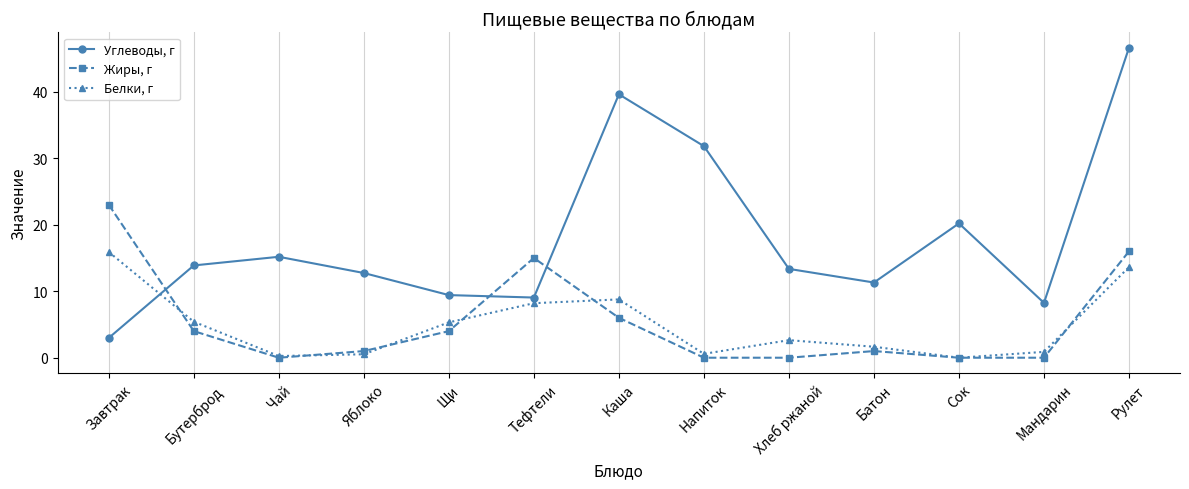

After their last crossing, which series has the higher values: Жиры, г or Белки, г?

Жиры, г